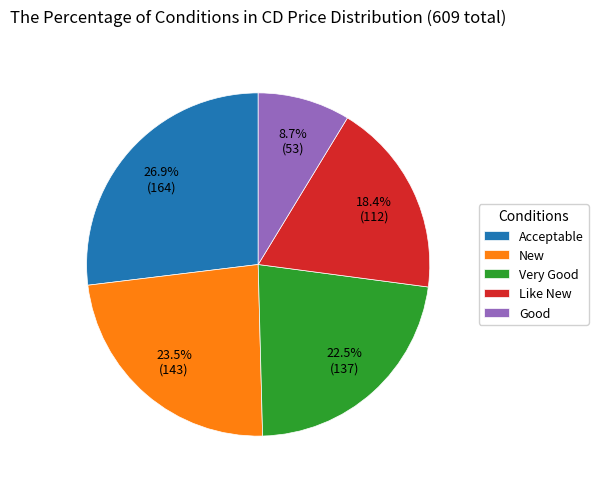

To the nearest percent, what portion does Good represent?

9%